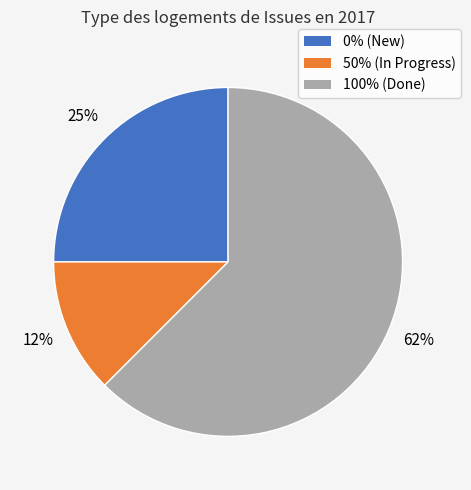

To the nearest percent, what is the average slice percentage?

33%